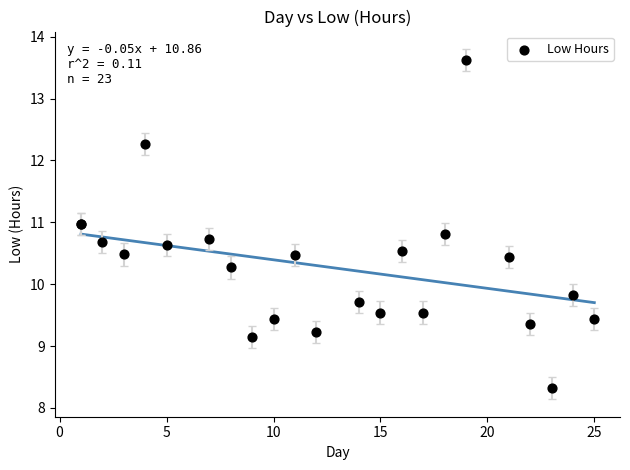

What Y value in the scatter plot is closest to 10?

9.8